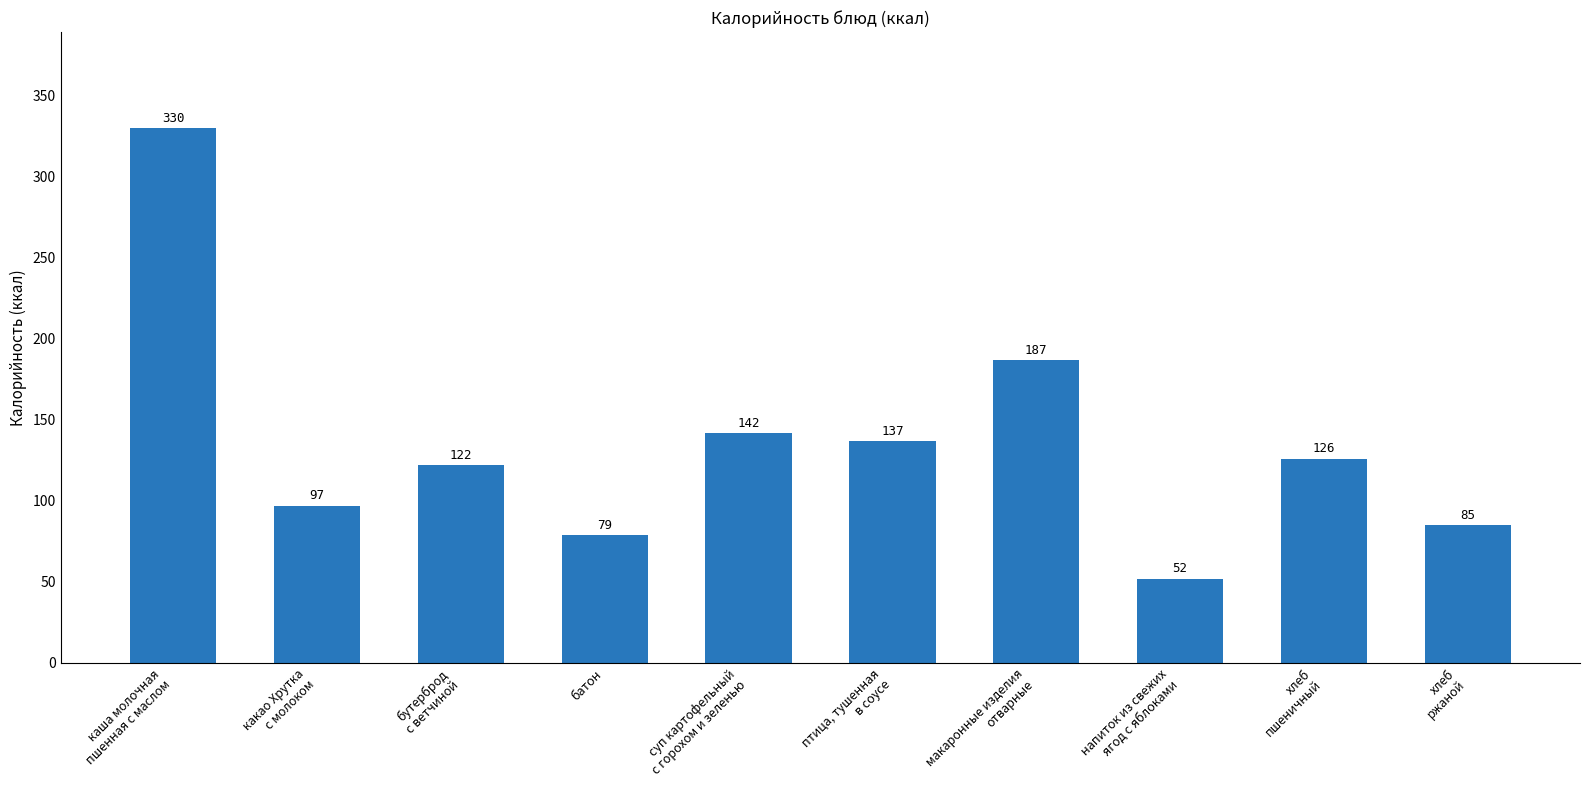

What is the sum of the values at суп картофельный
с горохом и зеленью and птица, тушенная
в соусе?

279